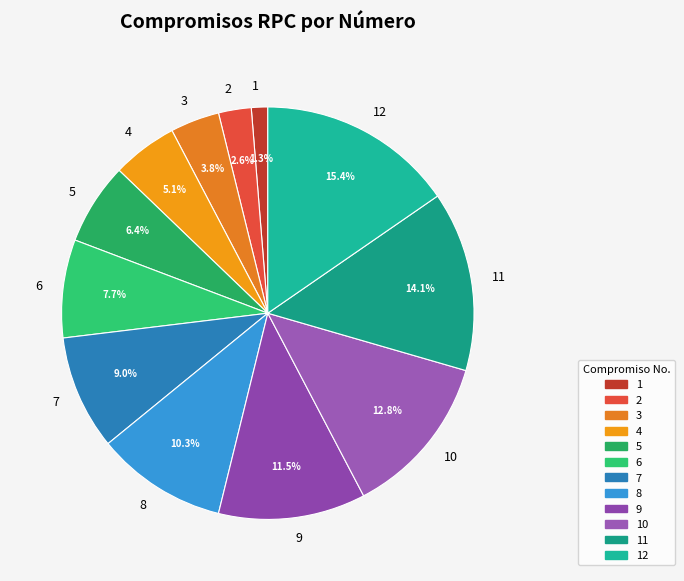

Is it true that 1 is 1% of the pie?

True